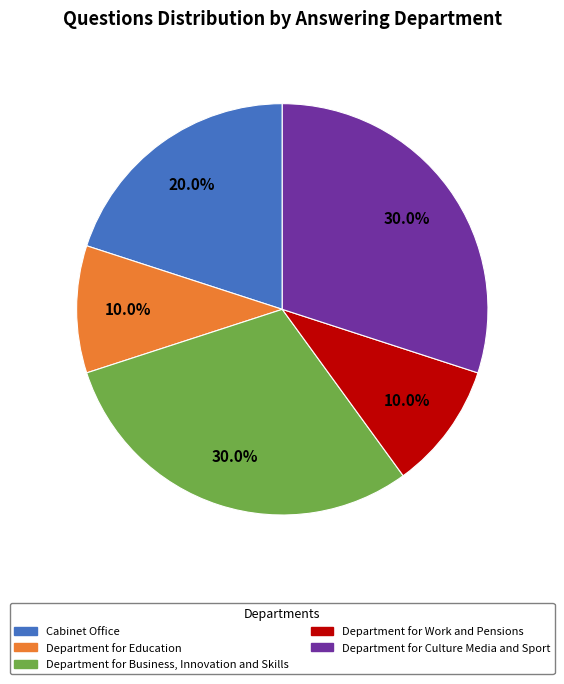

The Department for Work and Pensions slice represents 1% of the pie. True or false?

False